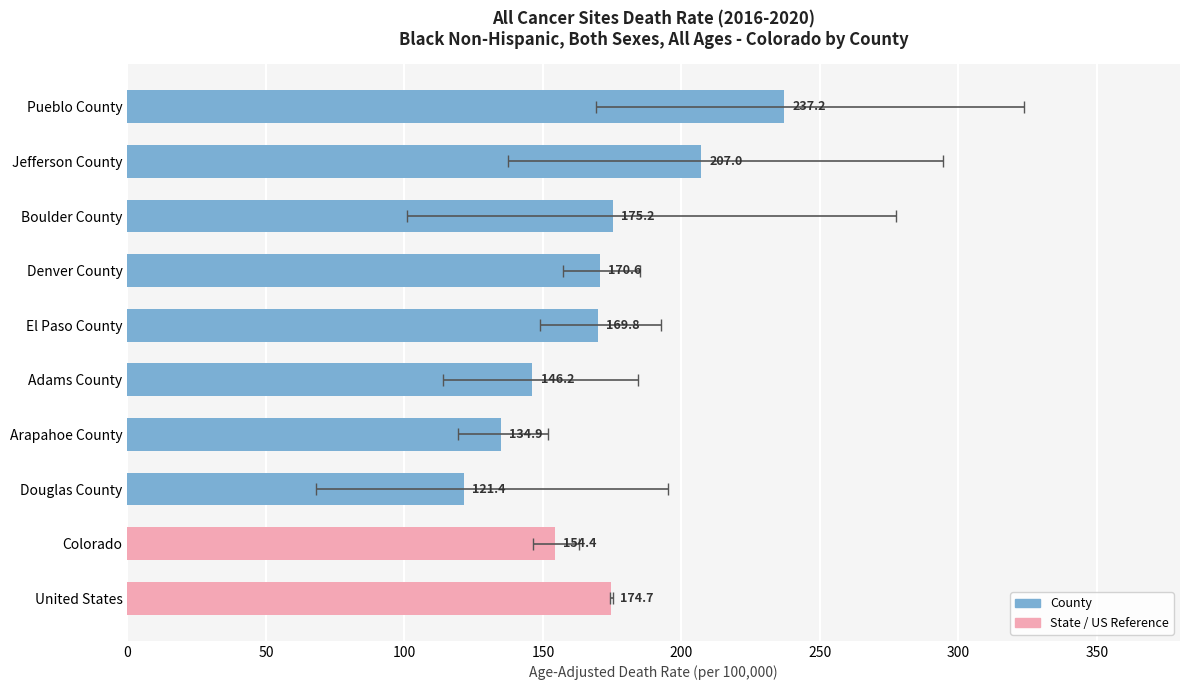

What is the smallest value displayed?

121.4